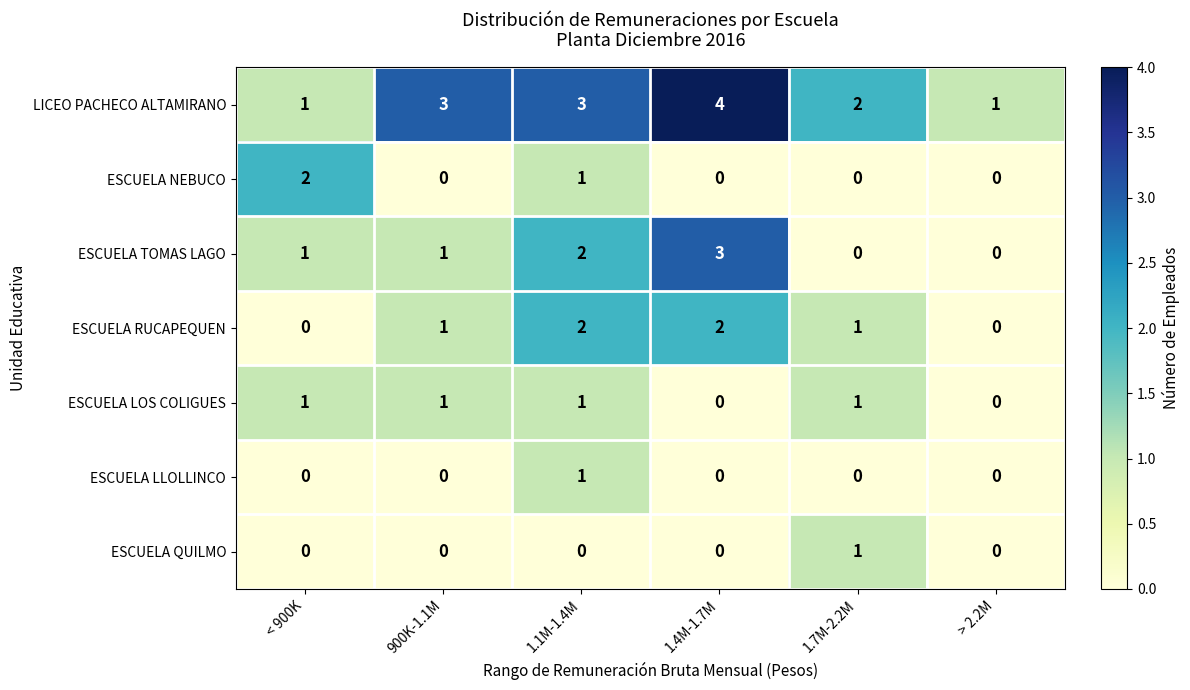

Count the number of categories in the chart.

6